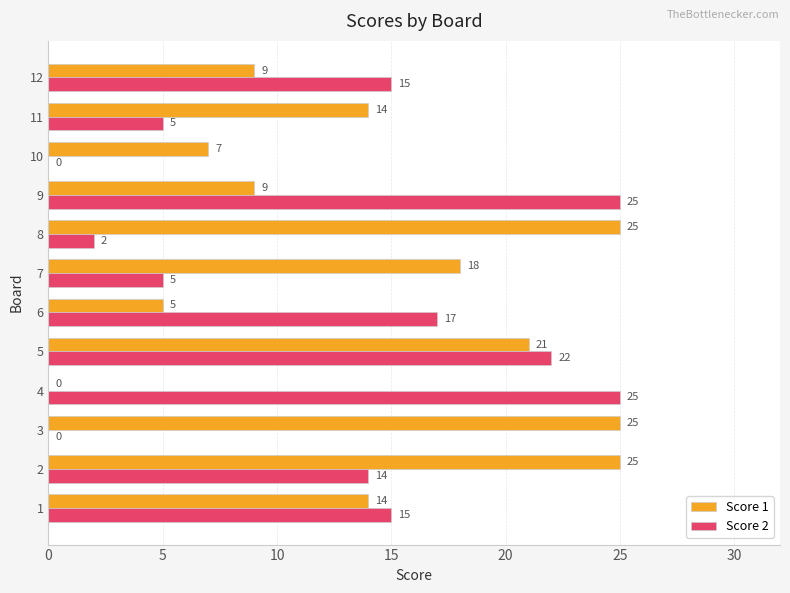

Is it true that Score 2 equals 3 at 7?

False